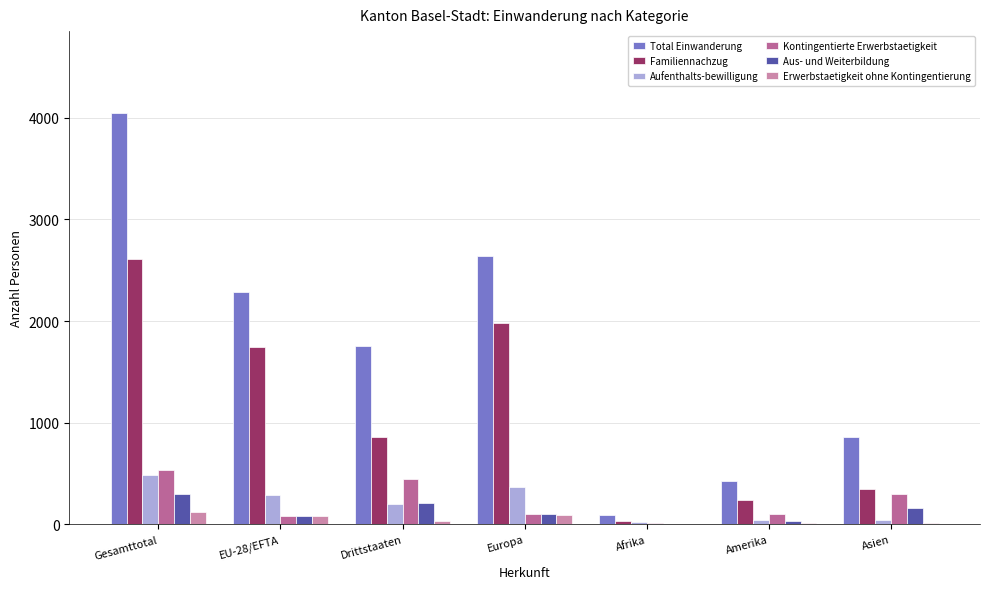

Which category has the highest value across all series?

Gesamttotal